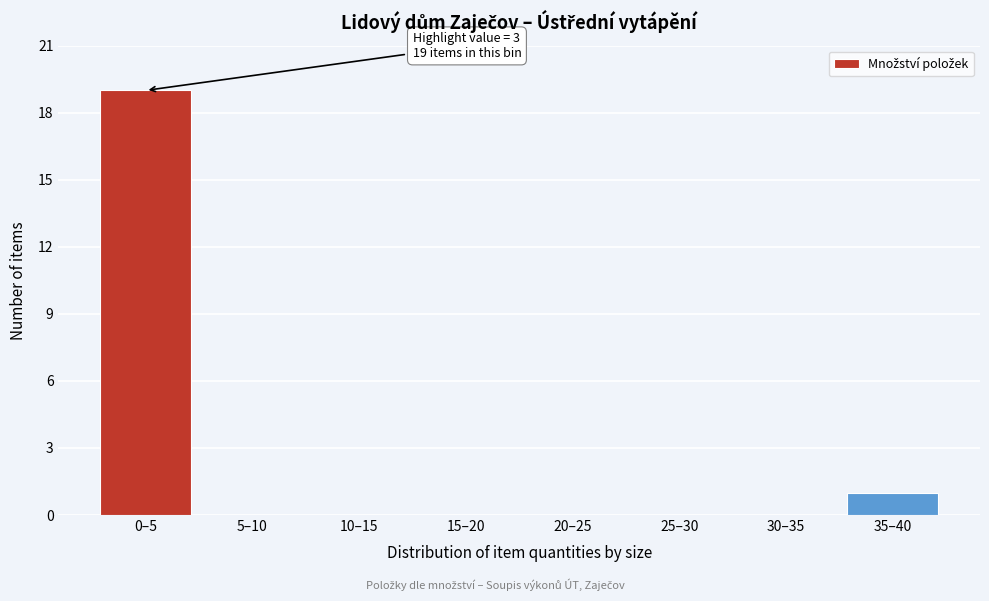

Reading left to right, transcribe all the data shown in this chart.

0–5=19	5–10=0	10–15=0	15–20=0	20–25=0	25–30=0	30–35=0	35–40=1